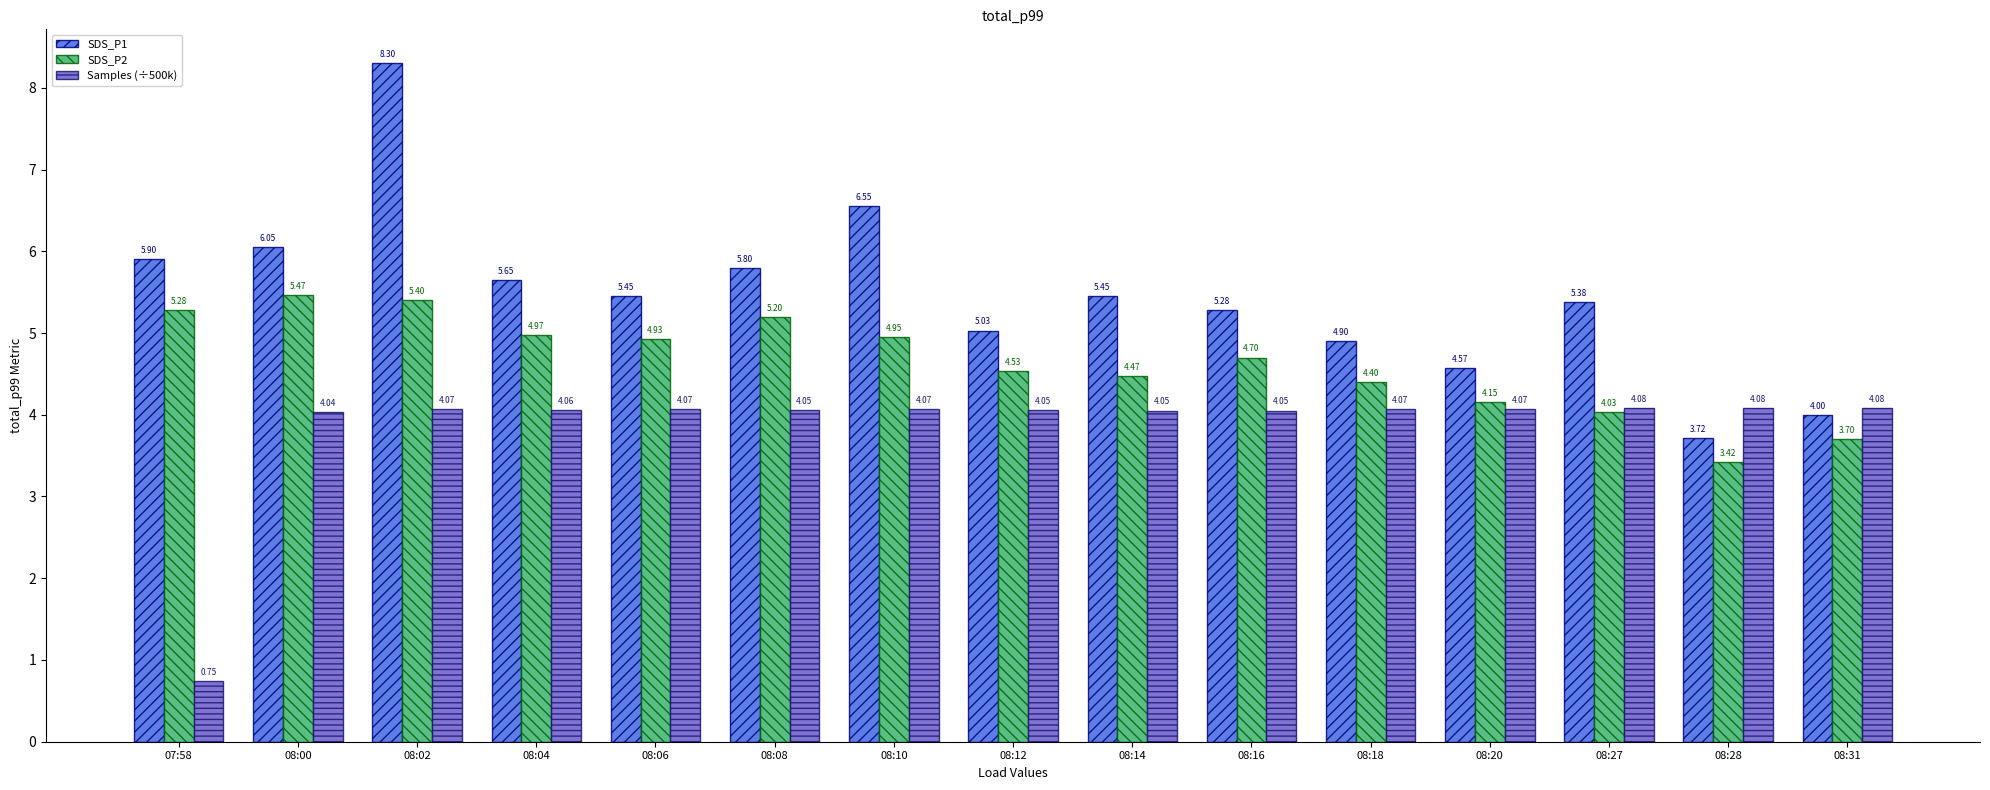

What is the maximum value for SDS_P1?

8.3